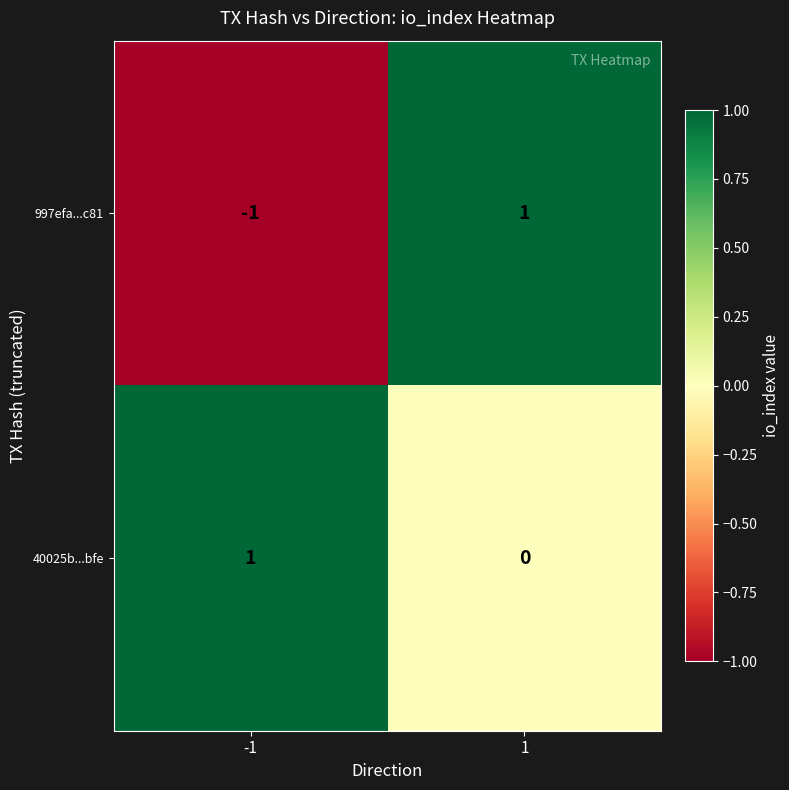

Which series has the largest total across all categories?

40025b...bfe